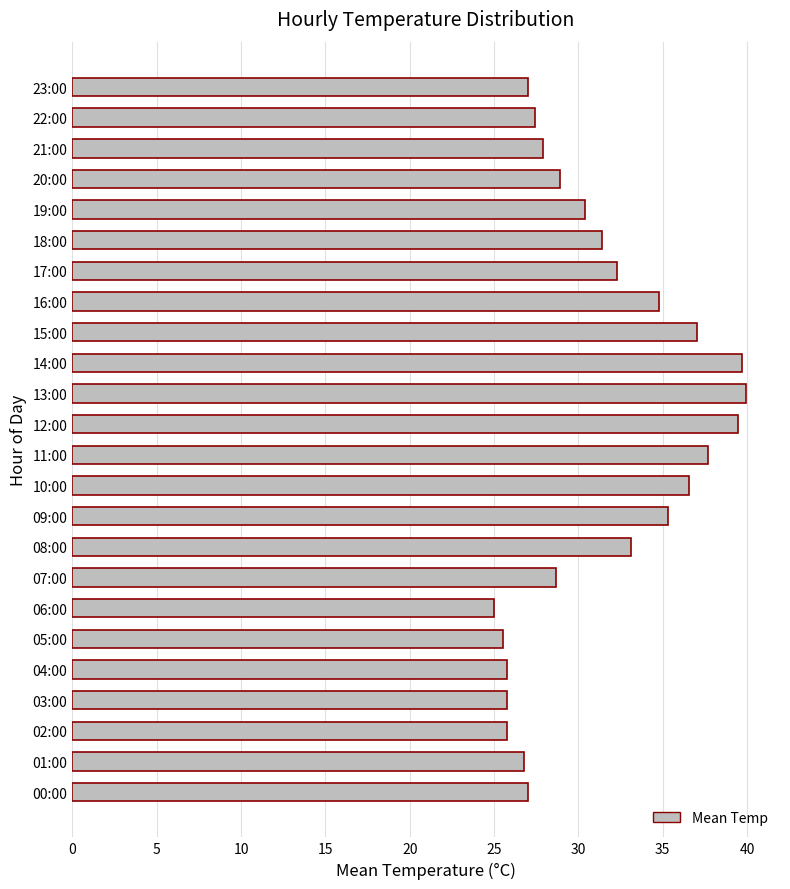

Is it true that the value at 16:00 is 7.4?

False